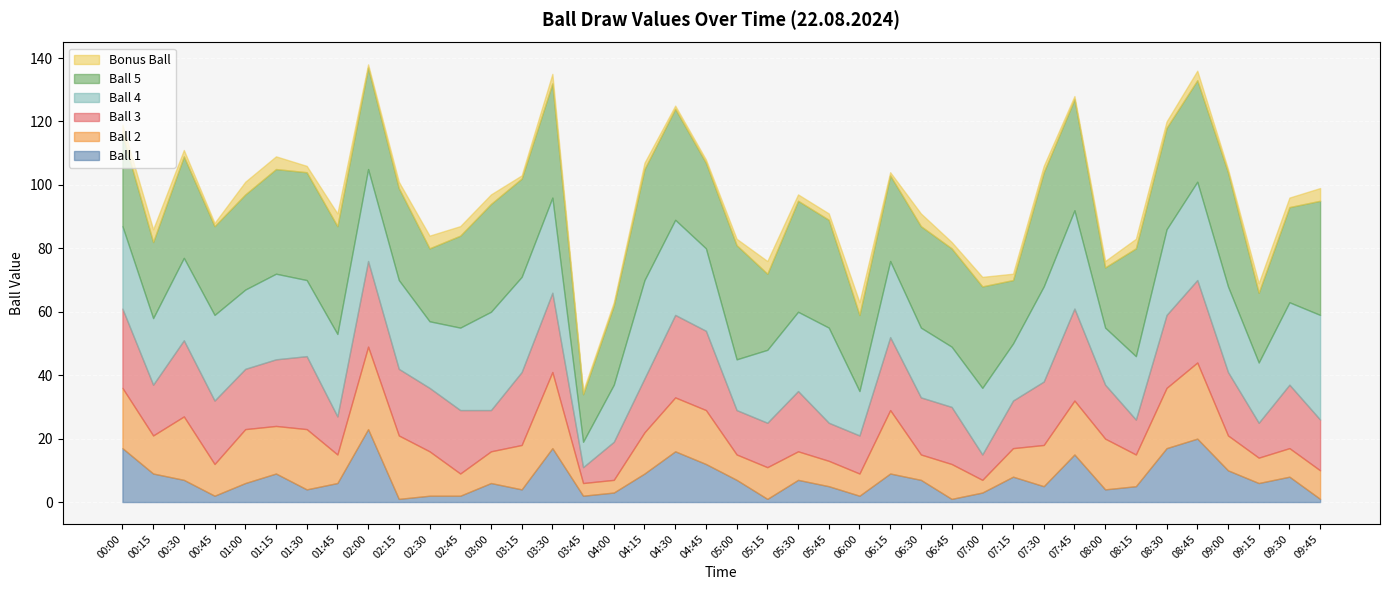

What is the total value across all series at 06:45?

82